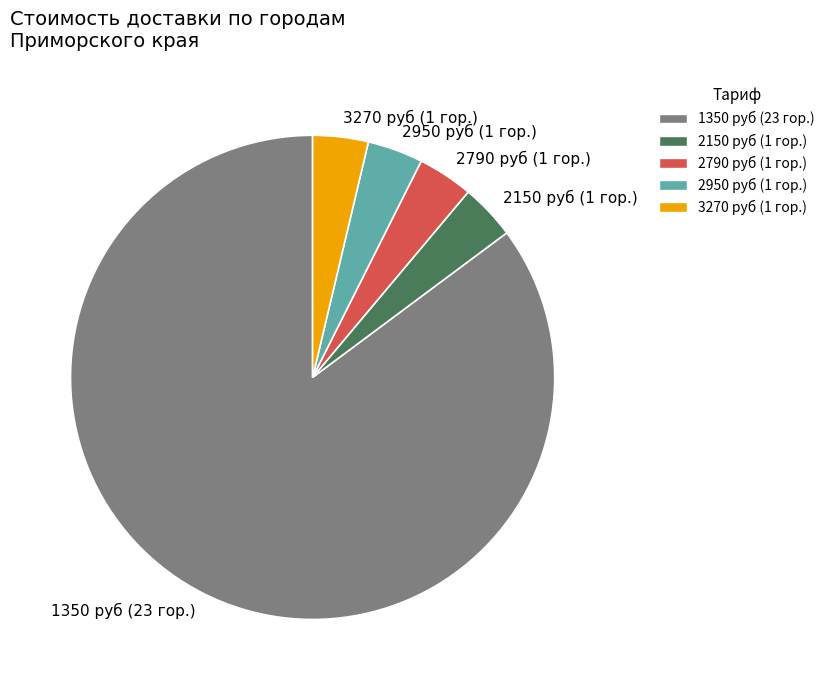

What is the largest slice in the pie chart?

1350 руб (23 гор.)